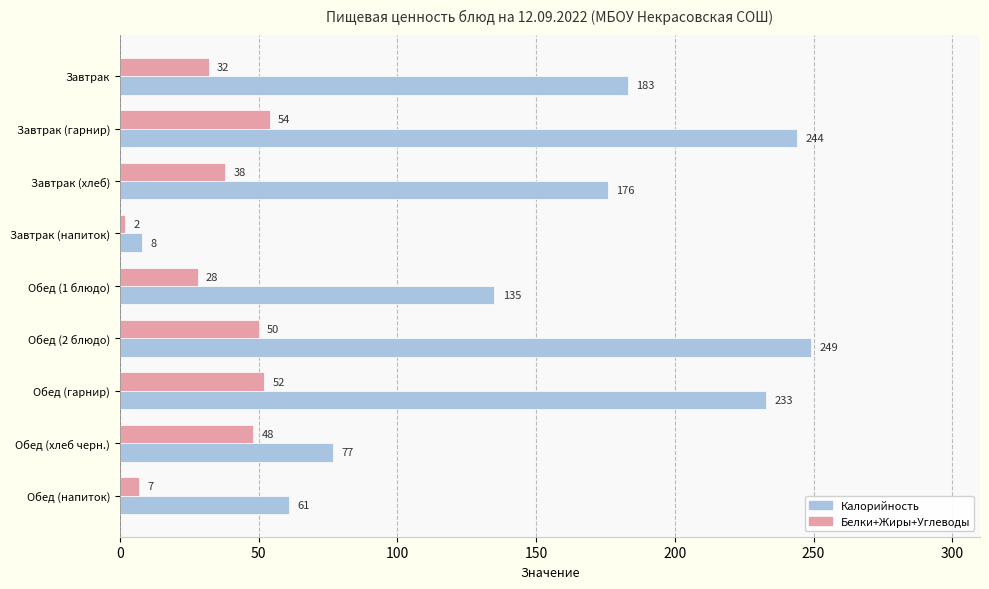

Which series has the largest range (max minus min)?

Калорийность